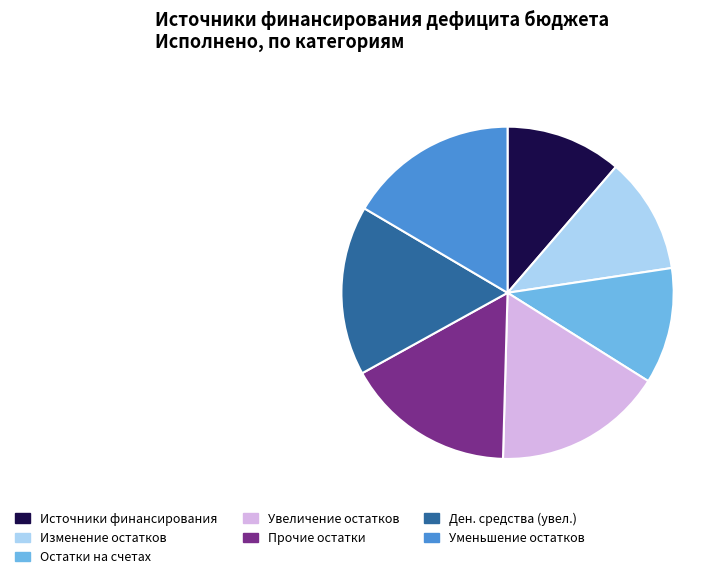

Is it true that Изменение остатков is 23% of the pie?

False